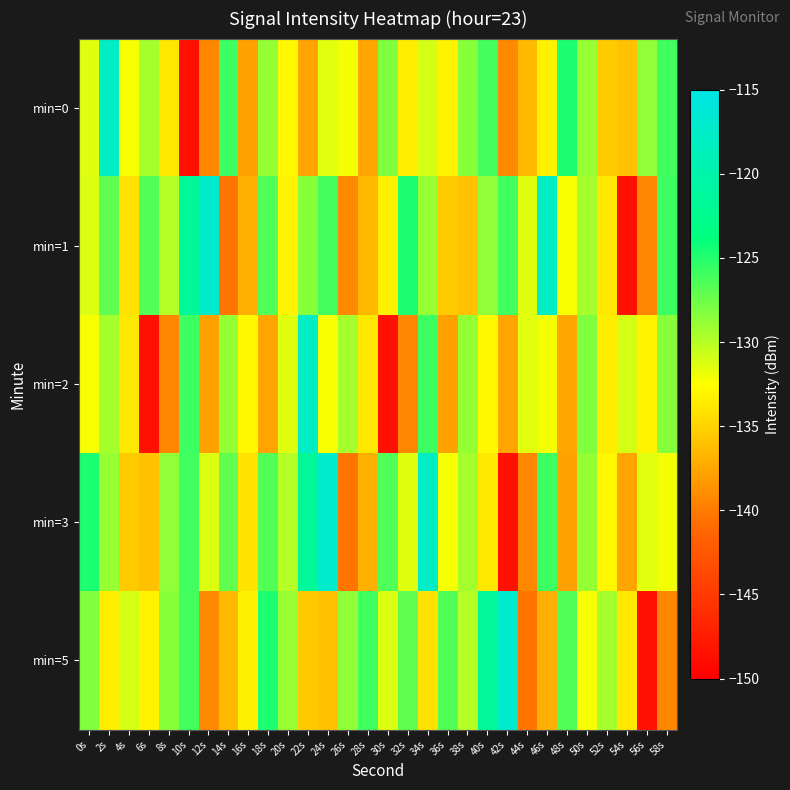

What is the smallest value displayed?

-148.5